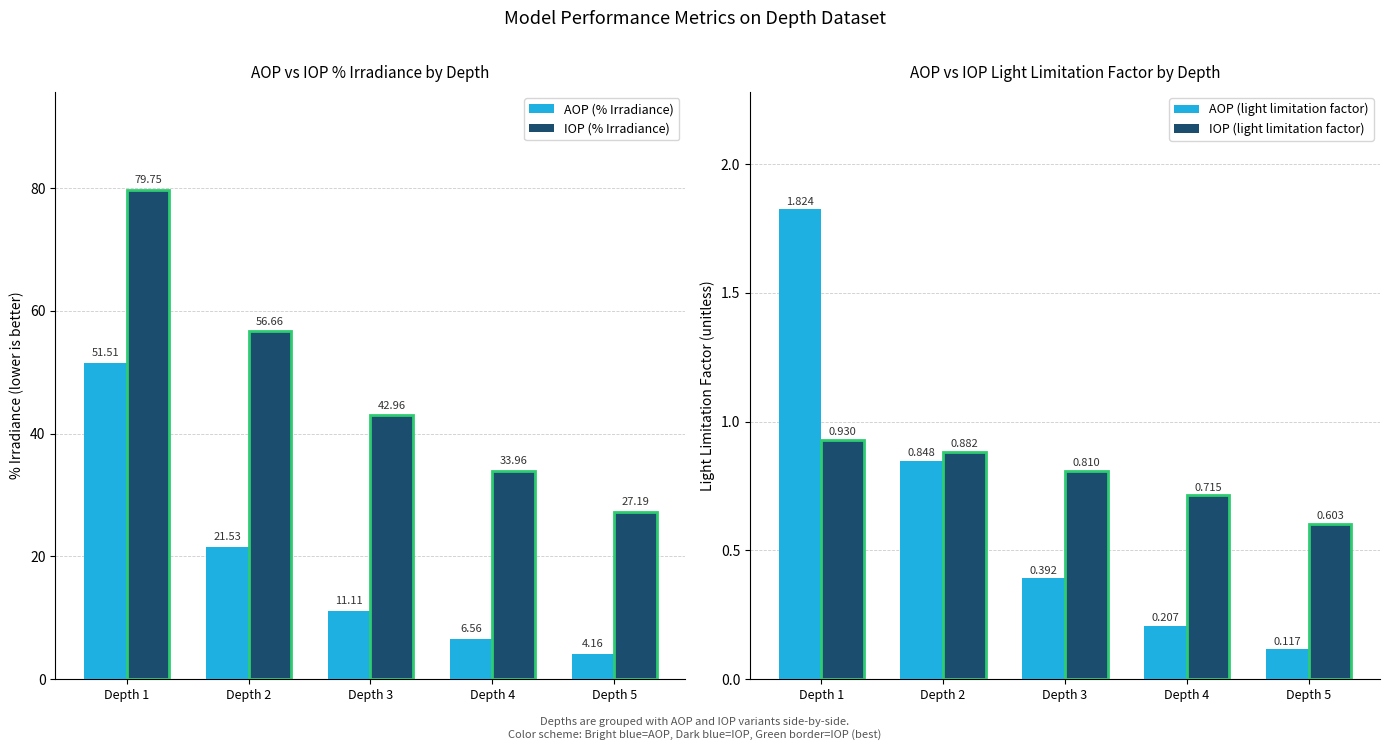

What is the highest value of the AOP (% Irradiance) series?

51.5